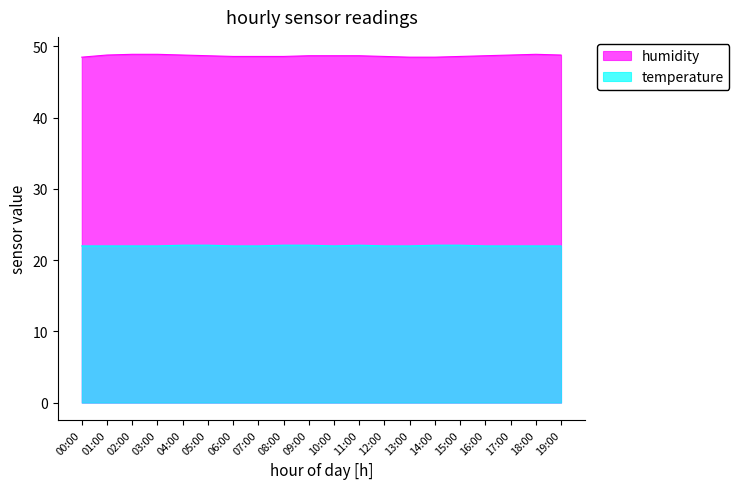

True or false: temperature and humidity cross at least once.

False